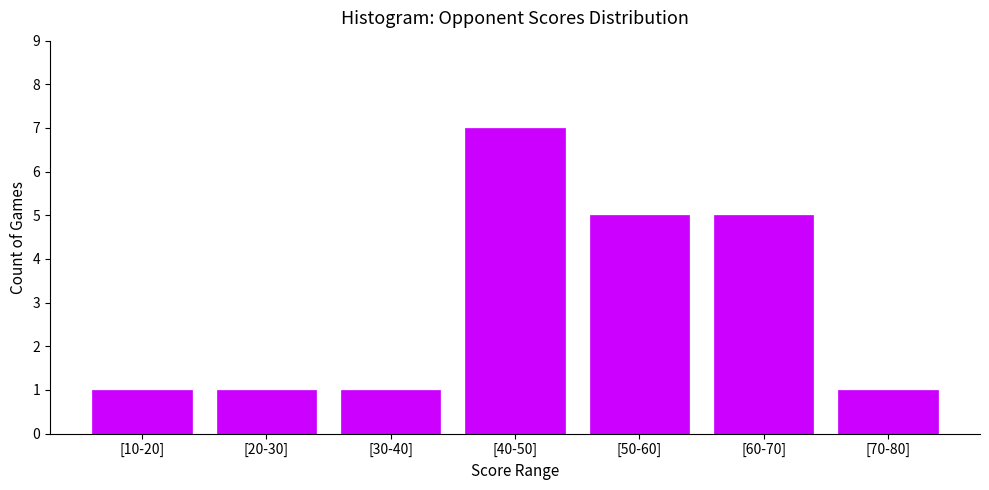

Reading left to right, extract all data points from this chart.

1	1	1	7	5	5	1